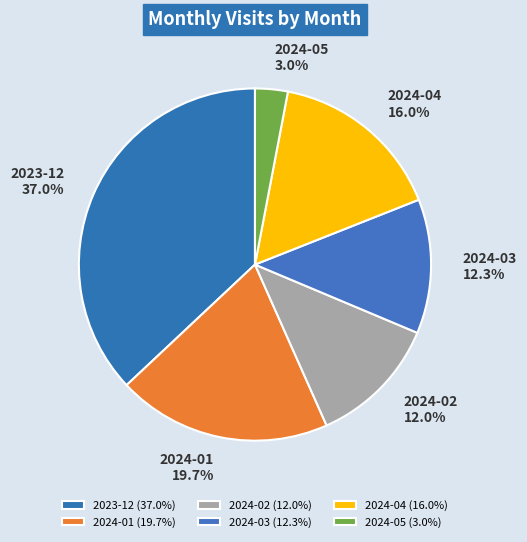

How many segments does this pie chart have?

6